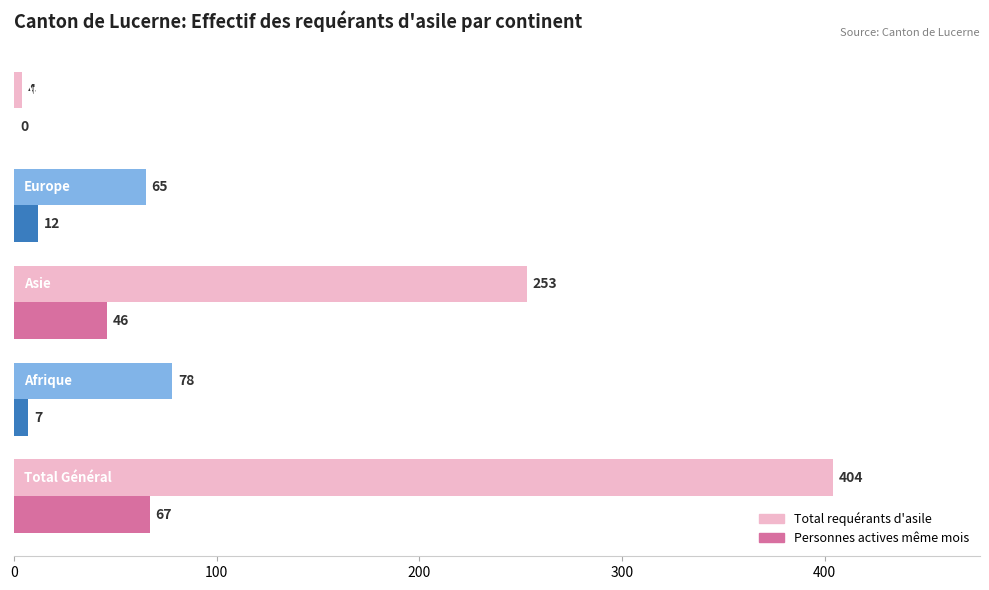

What is the sum of all Total requérants d'asile values?

804